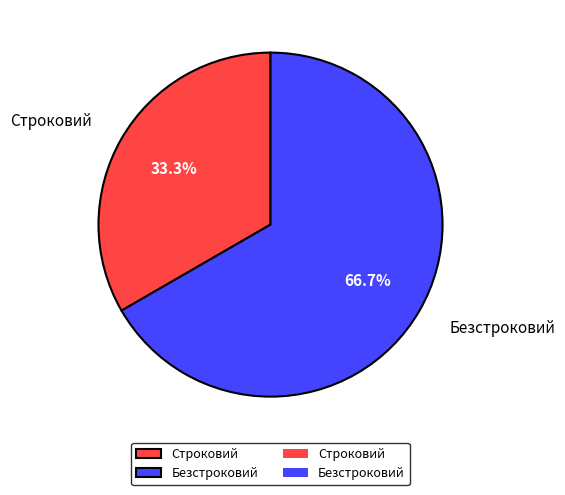

Rank the categories by value from highest to lowest.

Безстроковий, Строковий